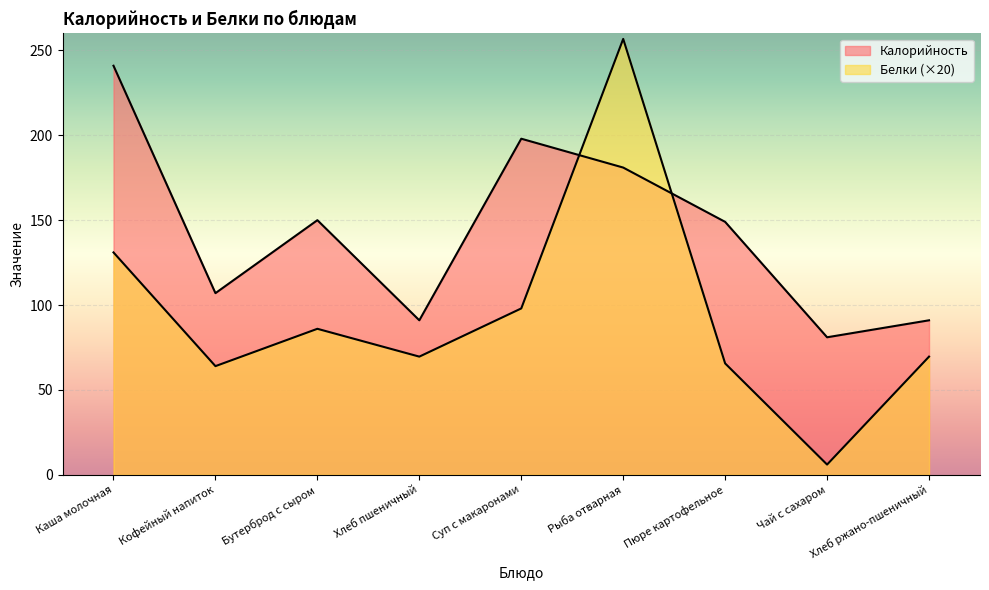

Rank the series by their maximum value, from highest to lowest.

Белки, Калорийность